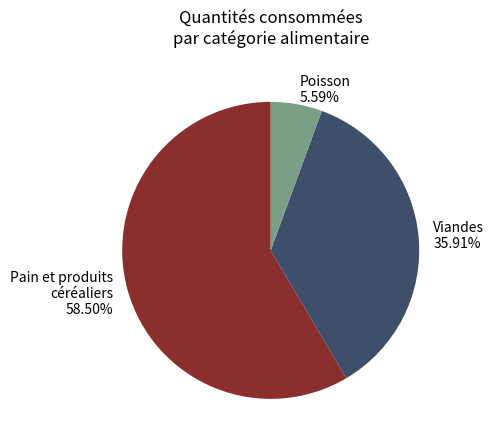

To the nearest percent, what percentage of the pie is Poisson?

6%